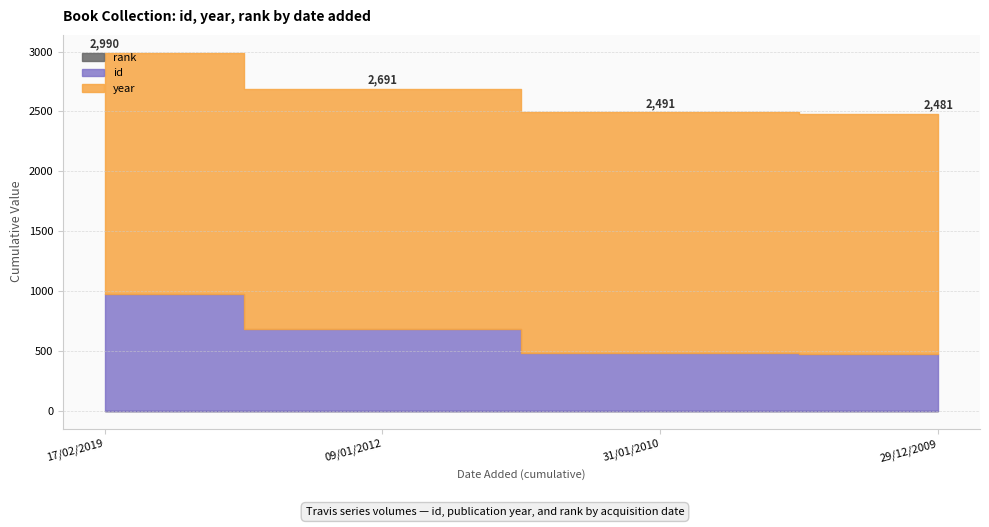

Which series has the largest total across all categories?

year